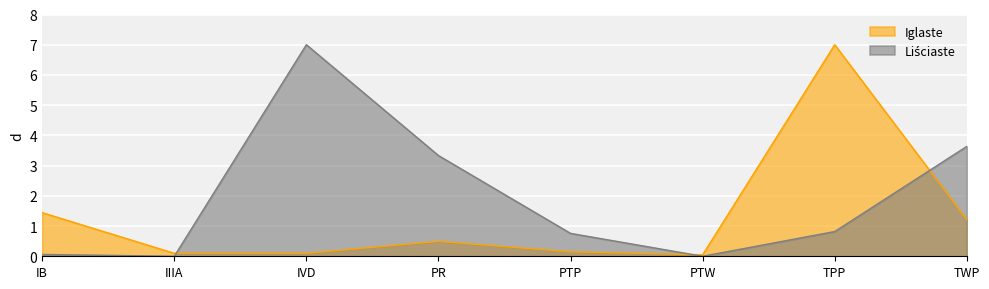

What is the difference between the maximum and second lowest values in the Iglaste series?

6.9